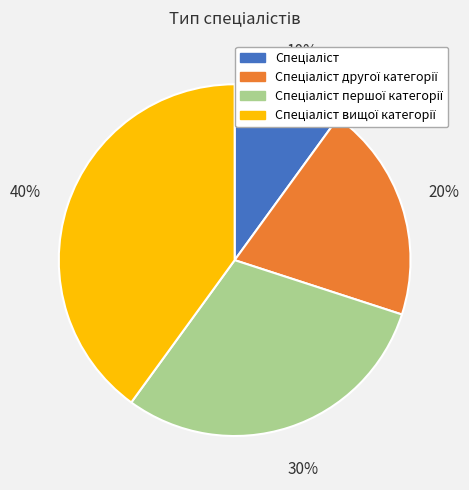

To the nearest percent, what is the difference between the largest and smallest slice percentages?

30%